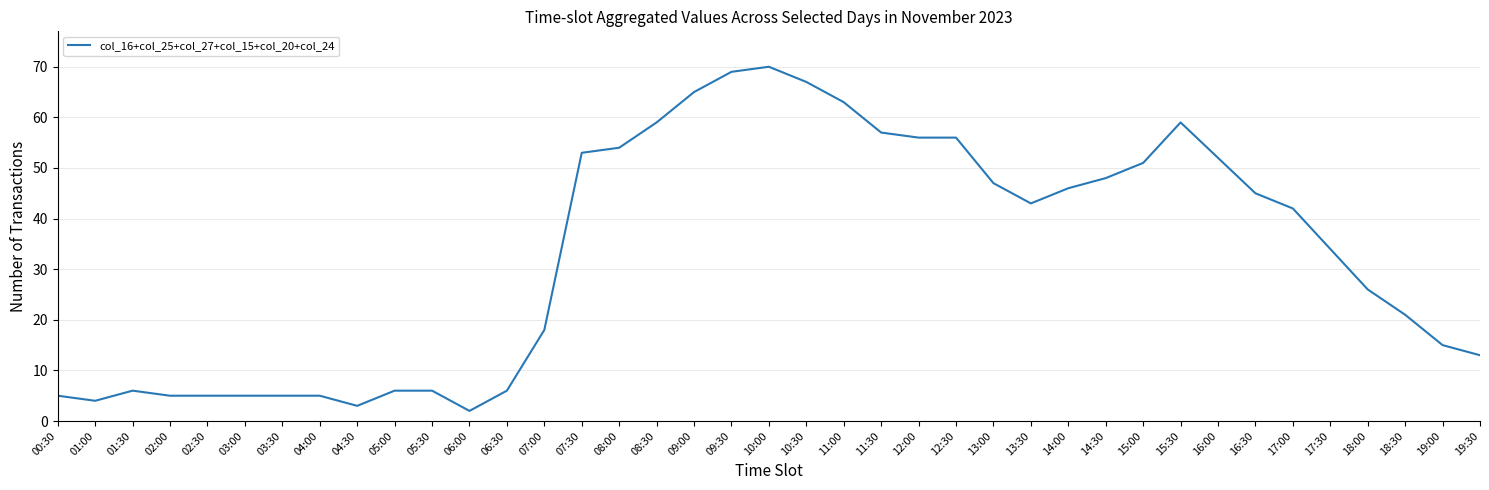

What is the change in value from 02:30 to 14:00?

+41